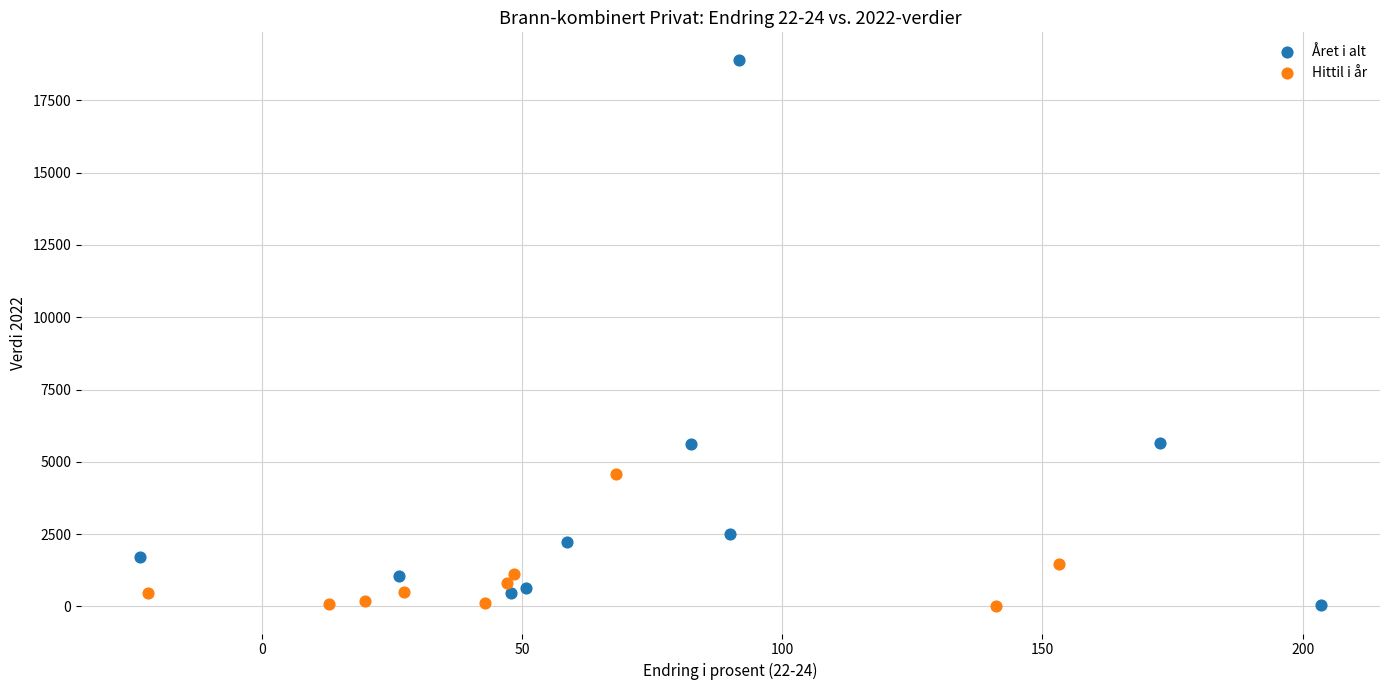

What are all the series names shown in the legend?

Året i alt, Hittil i år